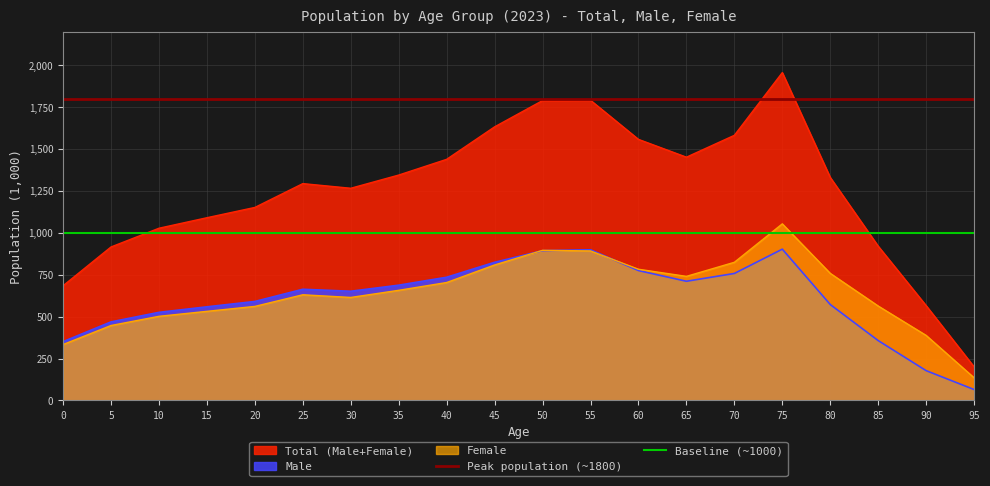

True or false: Female and Total (Male+Female) intersect in this chart.

False